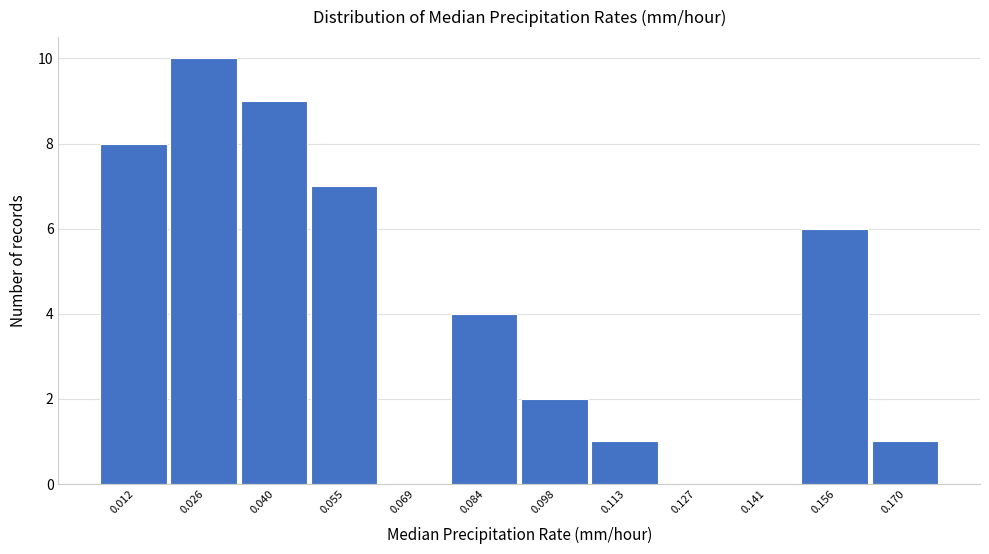

Reading right to left, list all the values displayed in this chart.

0.170=1	0.156=6	0.141=0	0.127=0	0.113=1	0.098=2	0.084=4	0.069=0	0.055=7	0.040=9	0.026=10	0.012=8